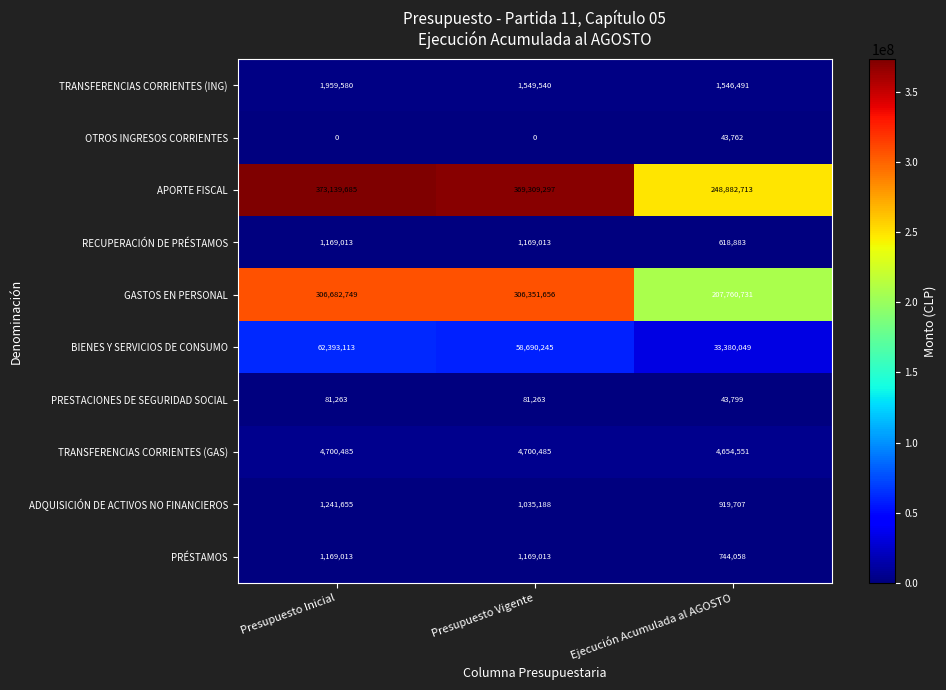

True or false: GASTOS EN PERSONAL has a value of 306351656 at Presupuesto Vigente.

True